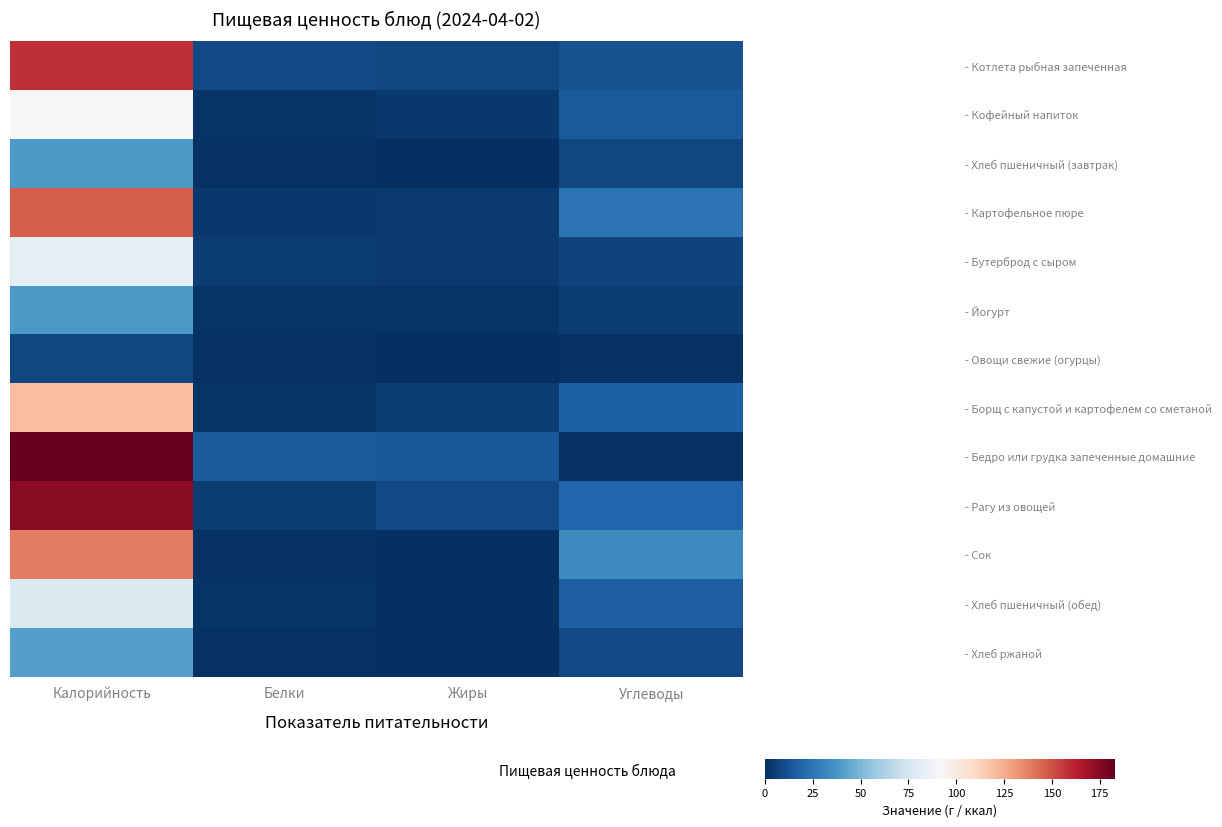

At which category is the sum across all series the highest?

Калорийность